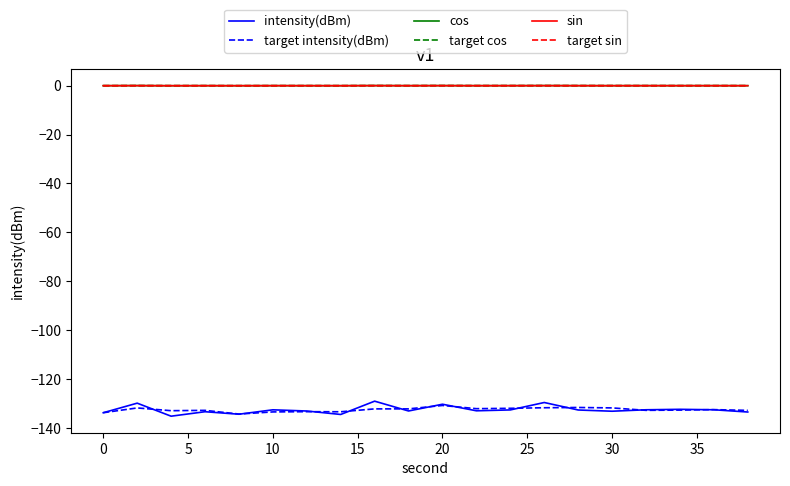

How many times do target cos and sin cross each other?

9